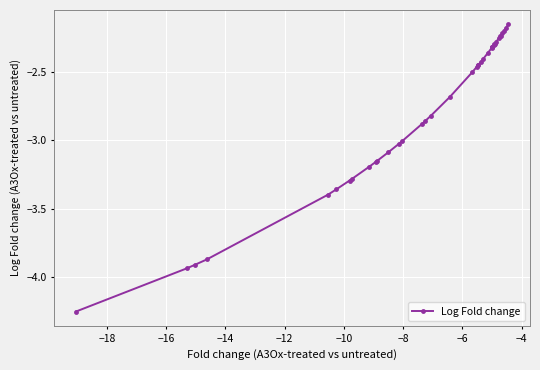

What is the average value?

-2.8